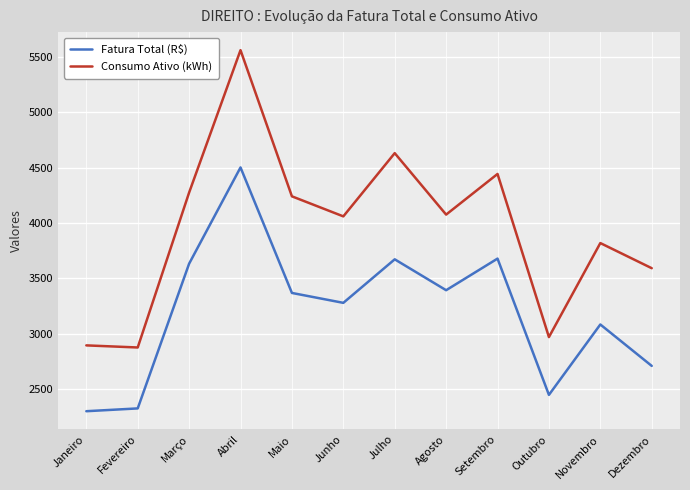

True or false: Fatura Total (R$) and Consumo Ativo (kWh) cross at least once.

False